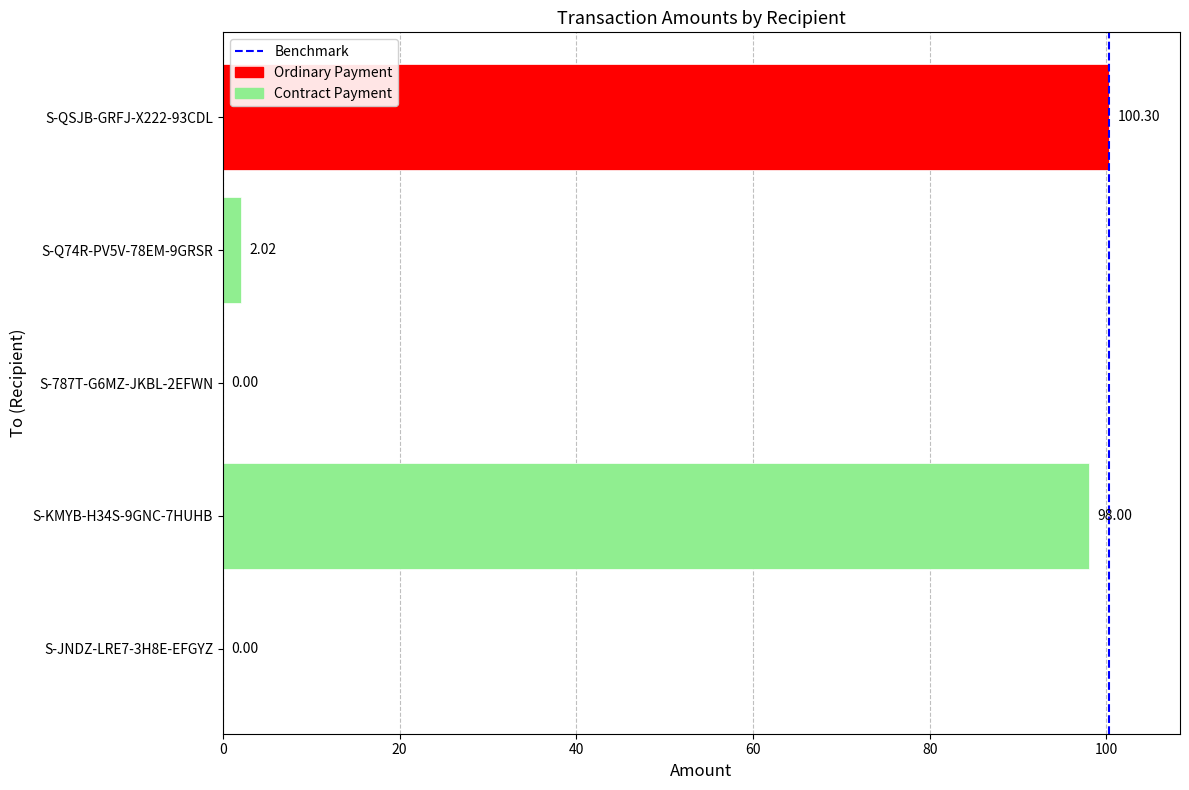

Between S-QSJB-GRFJ-X222-93CDL and S-787T-G6MZ-JKBL-2EFWN, which is larger?

S-QSJB-GRFJ-X222-93CDL